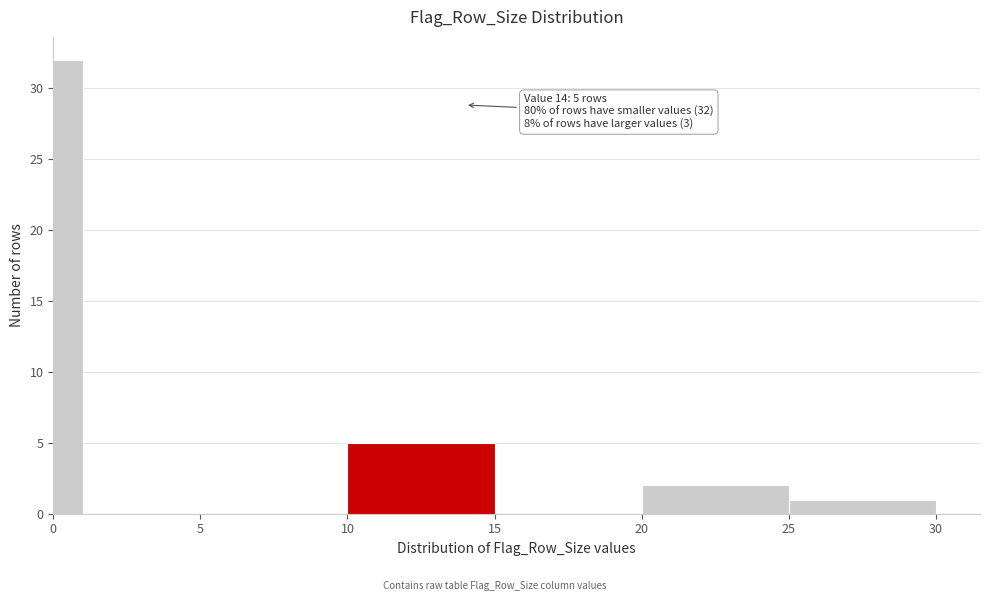

Read against the x-axis, roughly where is the centre of the tallest bar?

0.5